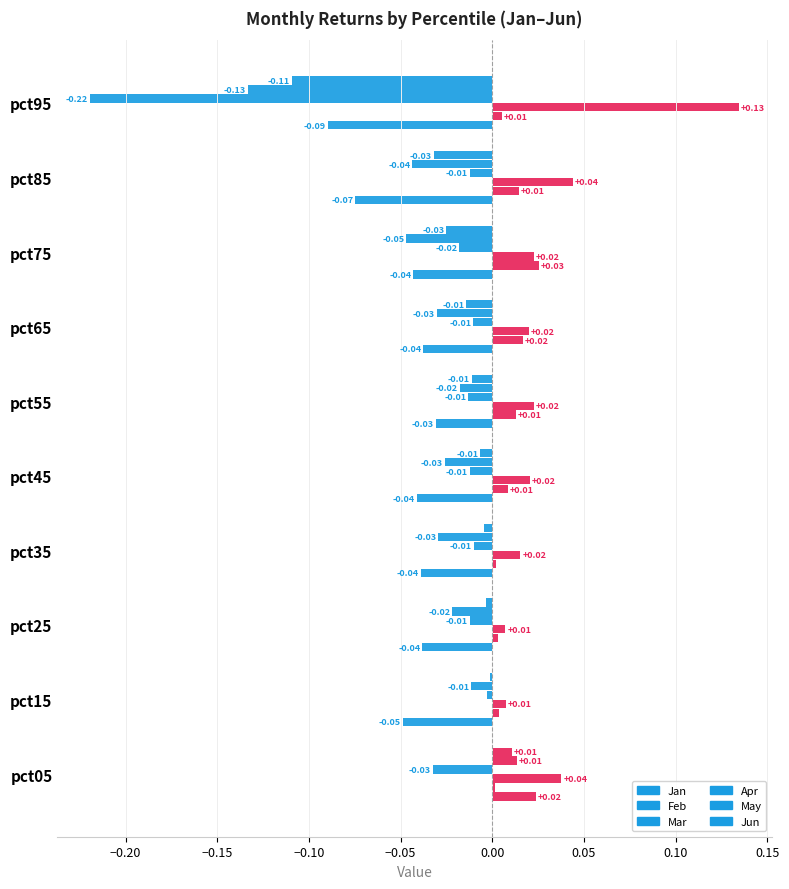

At how many categories does at least one series exceed 0?

10